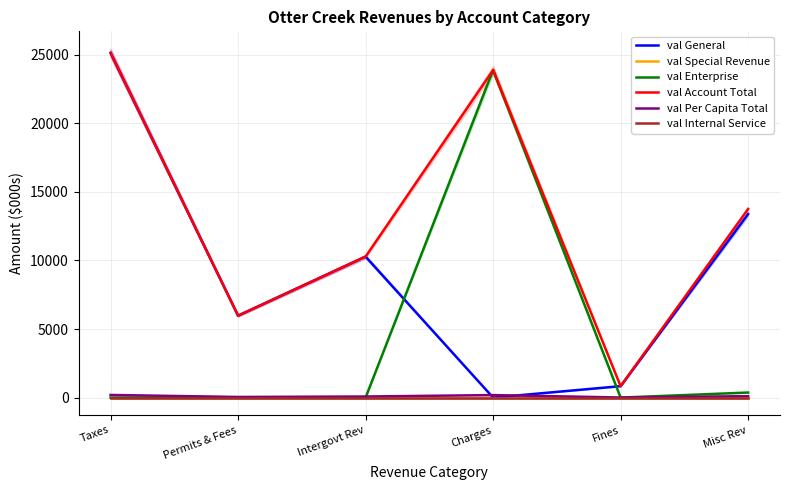

Which series has the largest range (max minus min)?

val General